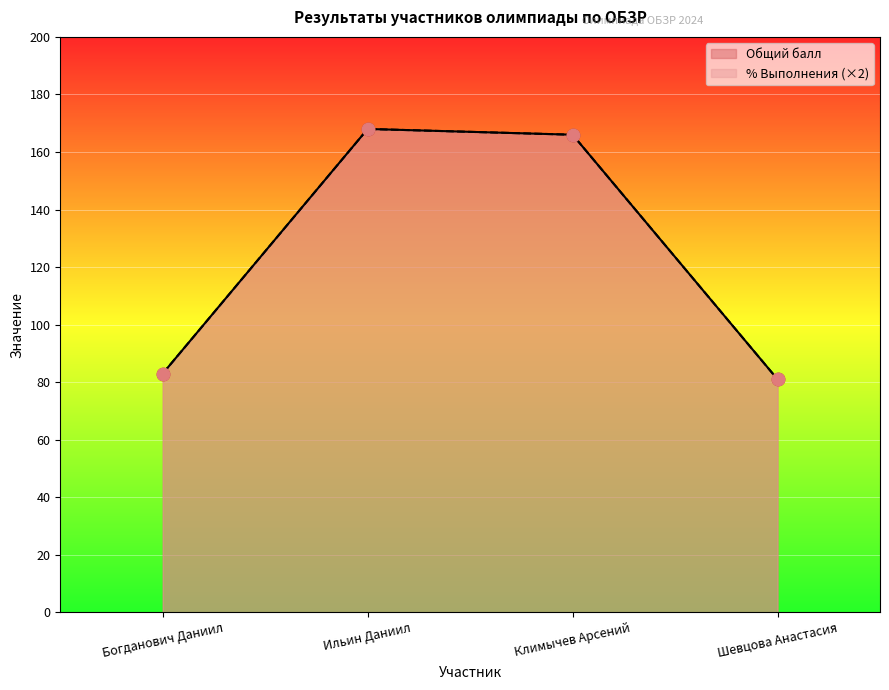

At which category is the sum across all series the highest?

Ильин Даниил